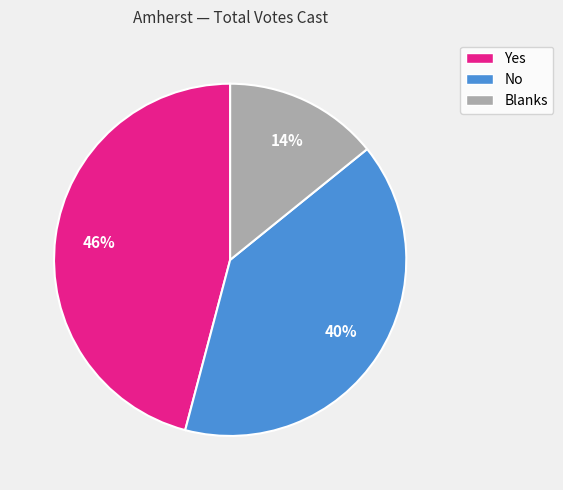

Is there any slice that represents more than half of the pie?

No